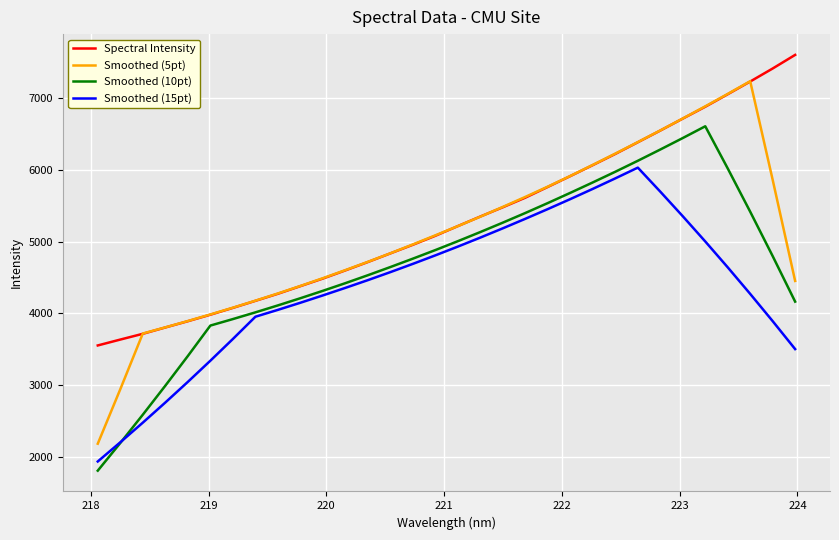

How many lines are shown in the chart?

4